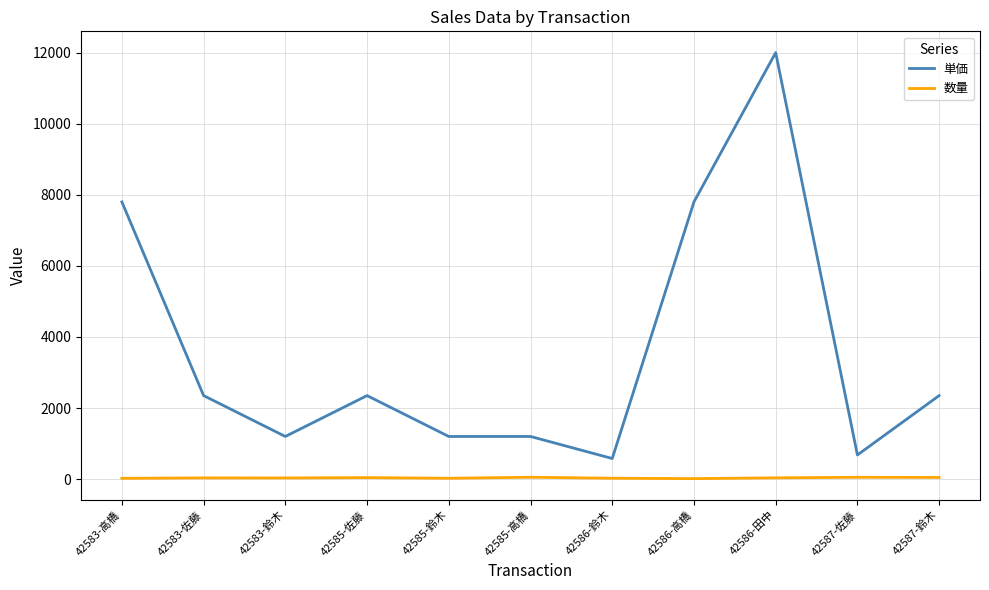

What is the total value across all series at 42583-鈴木?

1233